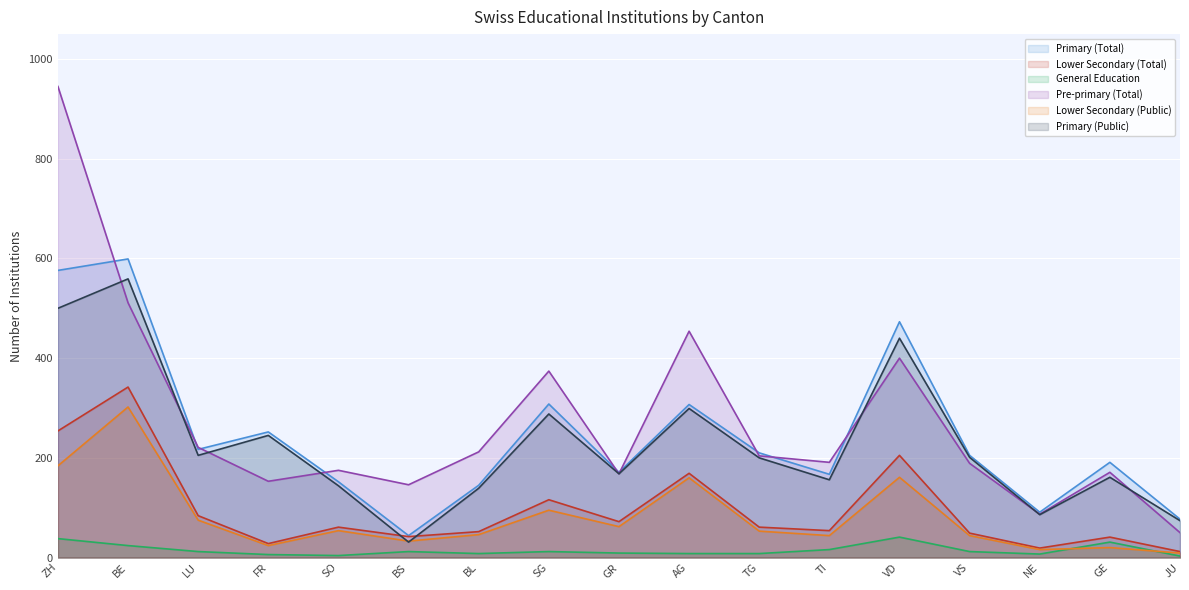

Which series has the largest total across all categories?

Pre-primary (Total)